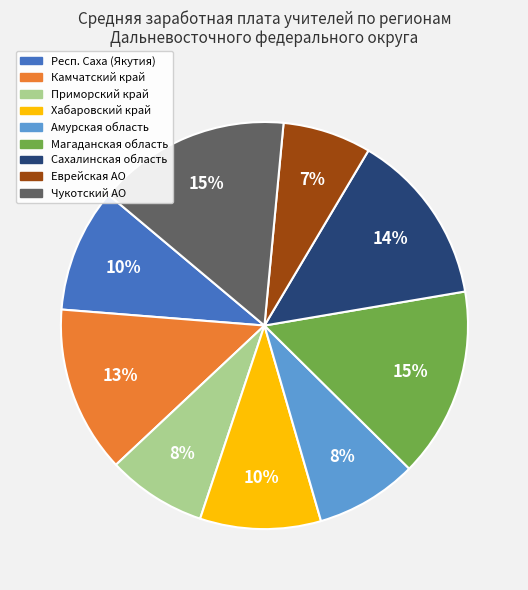

To the nearest percent, what is the average slice percentage?

11%